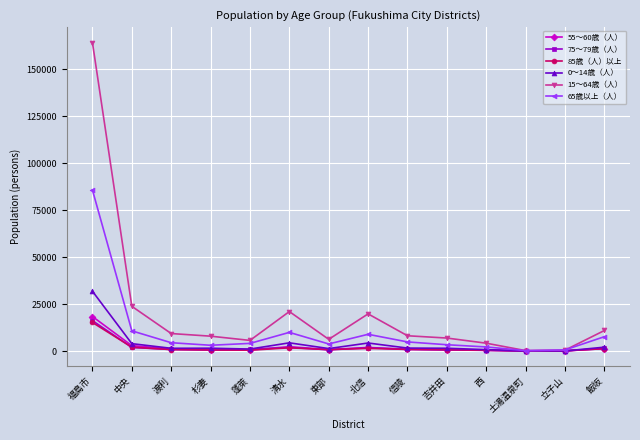

True or false: 55～60歳（人） has more than 0 points higher than both neighbors.

True